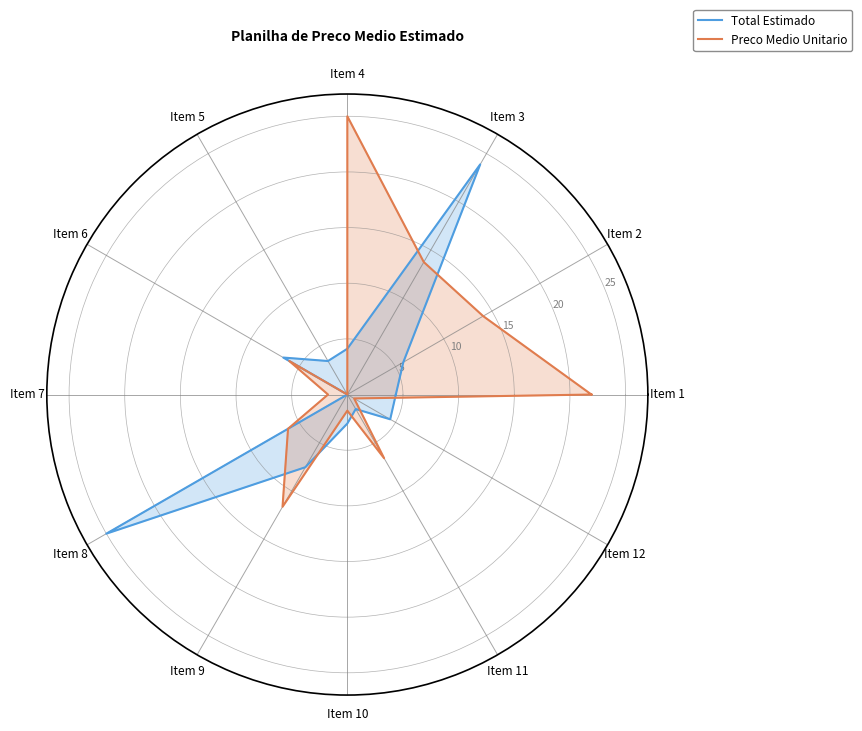

Which series has the largest total across all categories?

Preco Medio Unitario